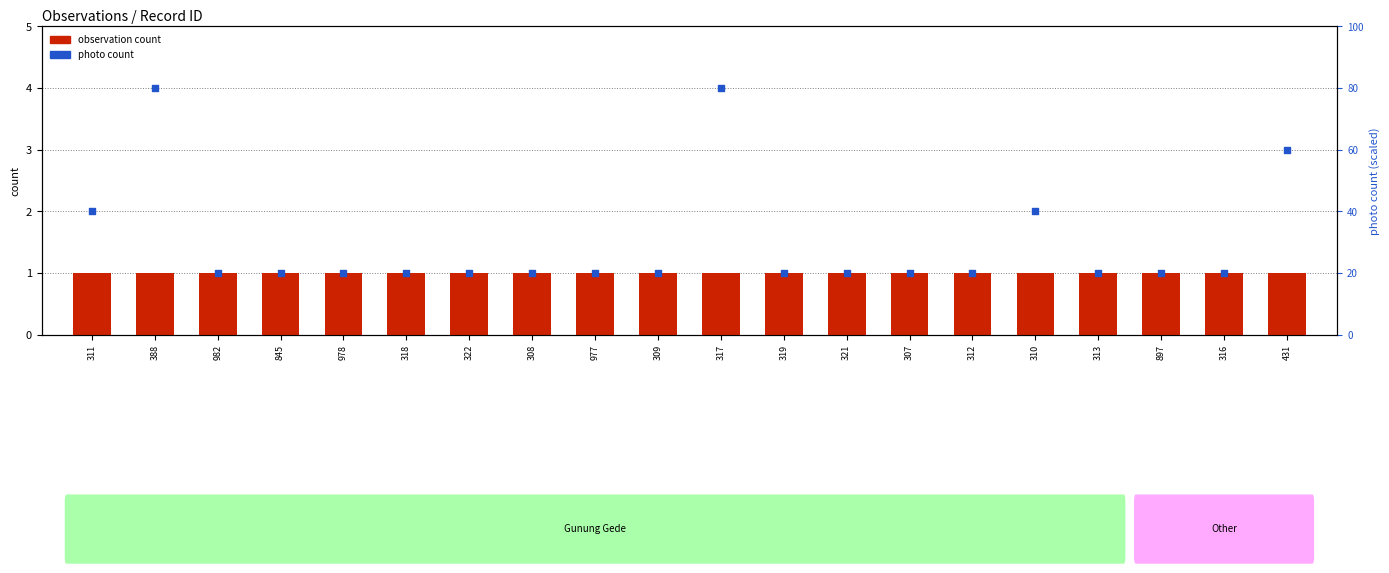

Which series has the widest spread of Y values?

photo count